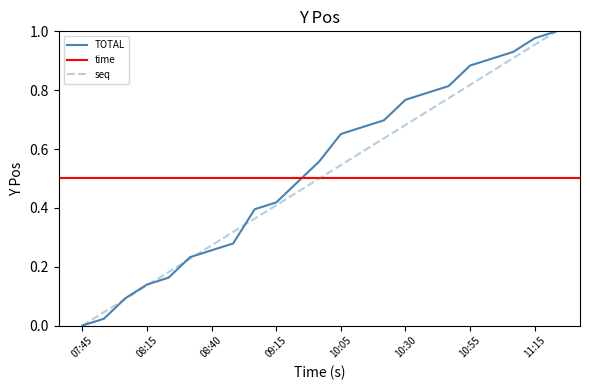

How many times do seq and TOTAL cross each other?

5